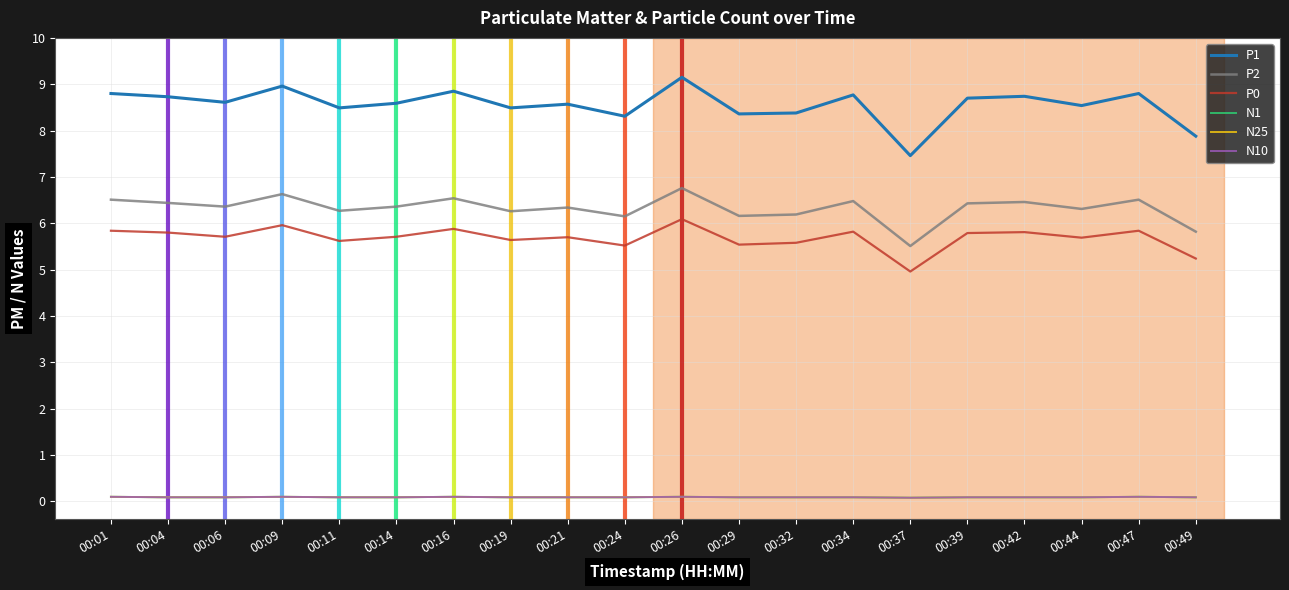

Which series has the largest range (max minus min)?

P1